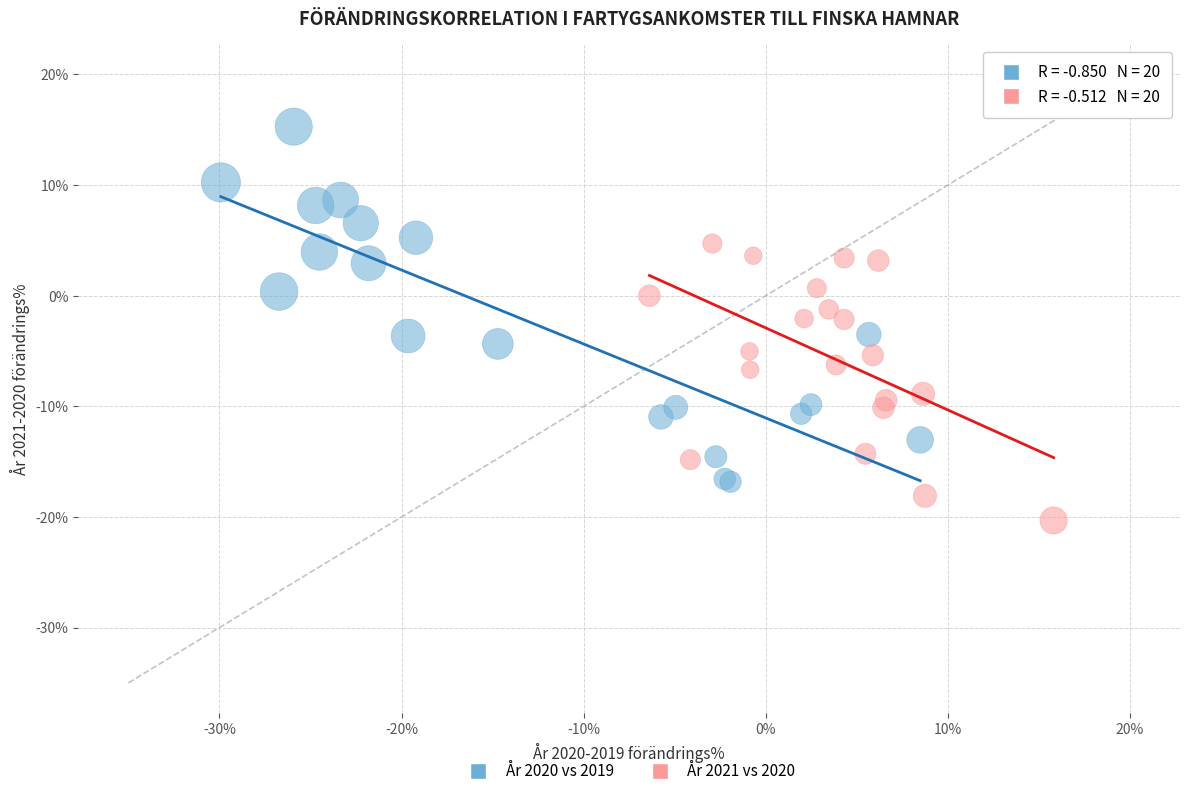

Which series contains the highest Y value?

År 2020 vs 2019